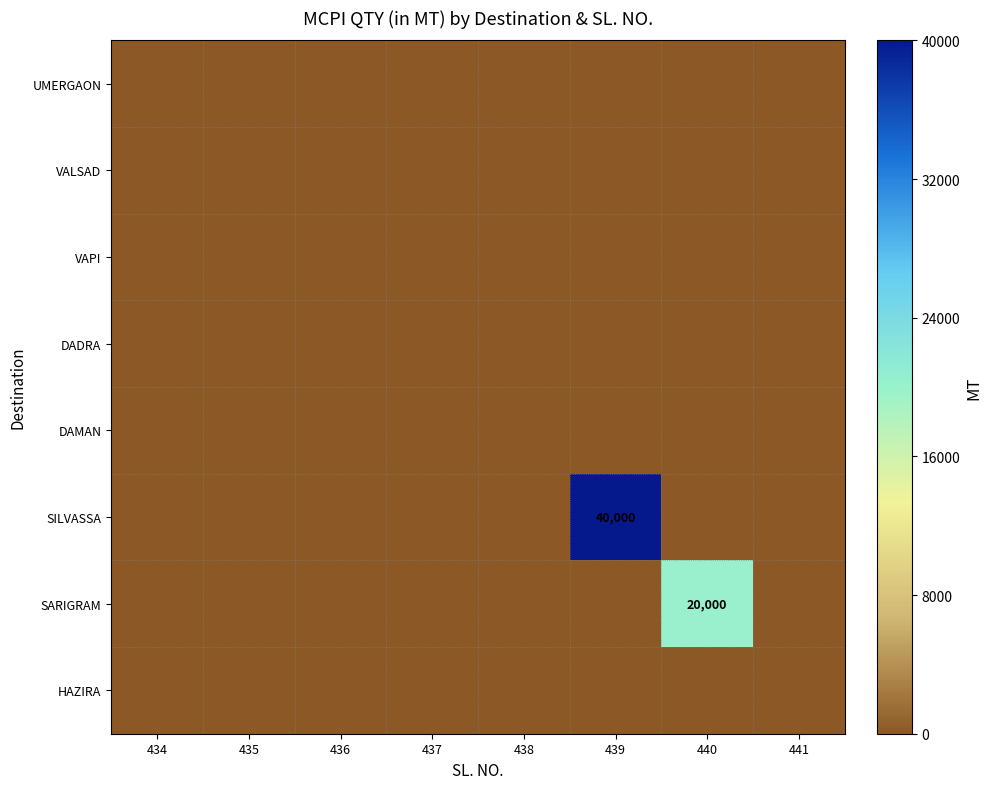

Which series has the largest range (max minus min)?

SILVASSA